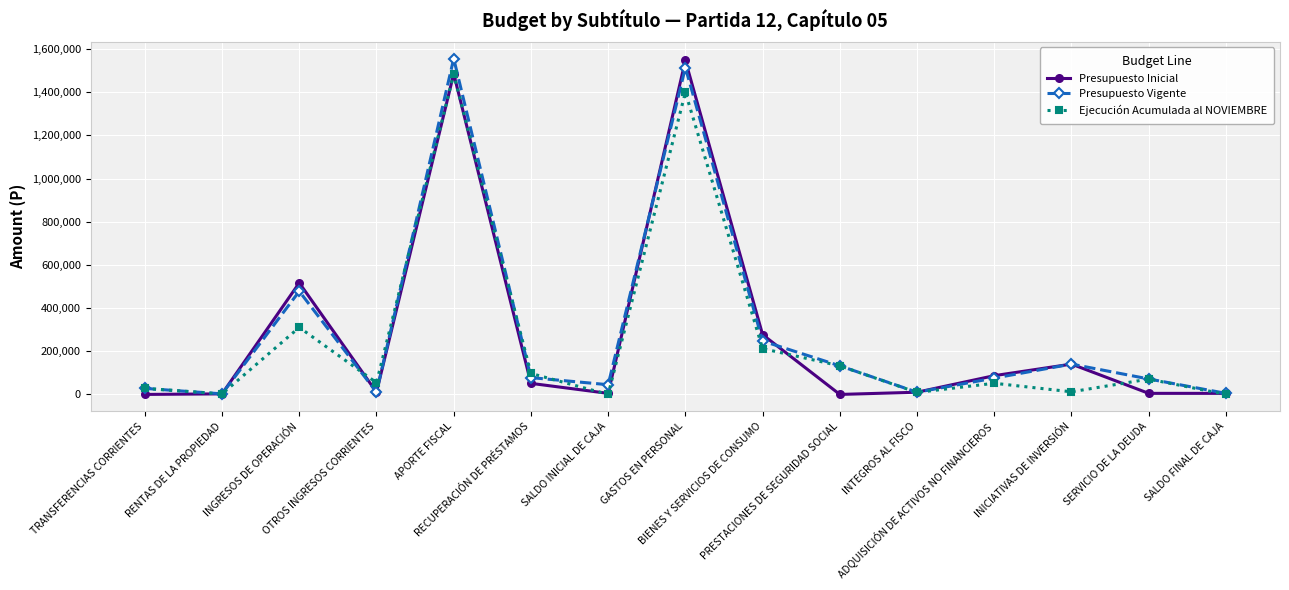

What is the sum of the Presupuesto Vigente values at ADQUISICIÓN DE ACTIVOS NO FINANCIEROS and GASTOS EN PERSONAL?

1590156